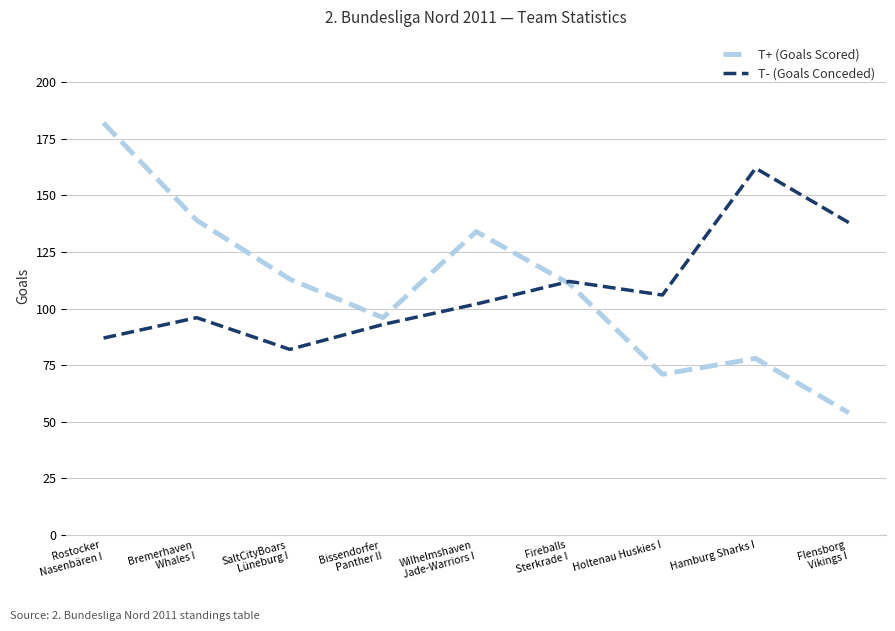

Is it true that T+ (Goals Scored) equals 28 at Hamburg Sharks I?

False